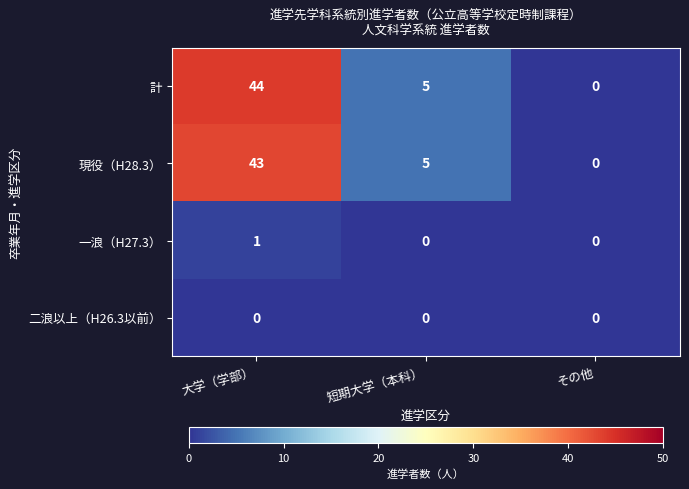

Reading left to right, list all the values displayed in this chart.

計: 44	5	0
現役（H28.3）: 43	5	0
一浪（H27.3）: 1	0	0
二浪以上（H26.3以前）: 0	0	0